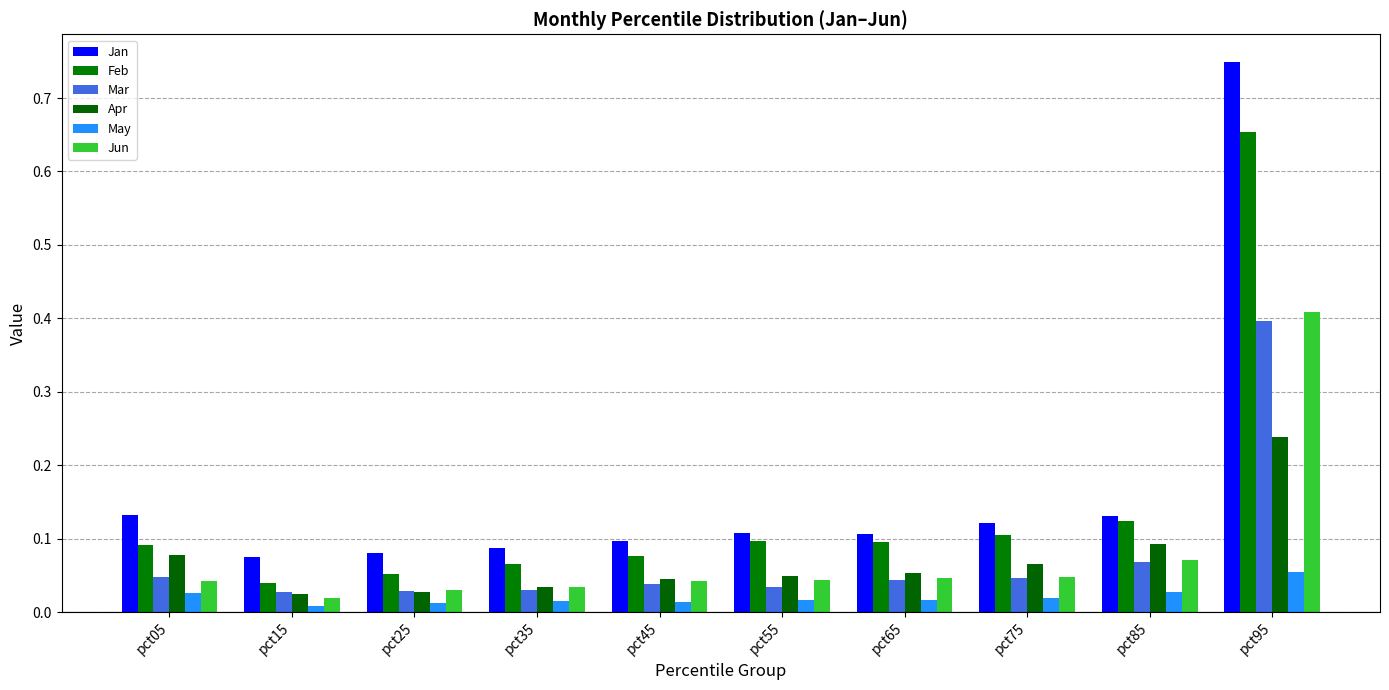

What is the sum of the Jun values at pct65 and pct95?

0.5